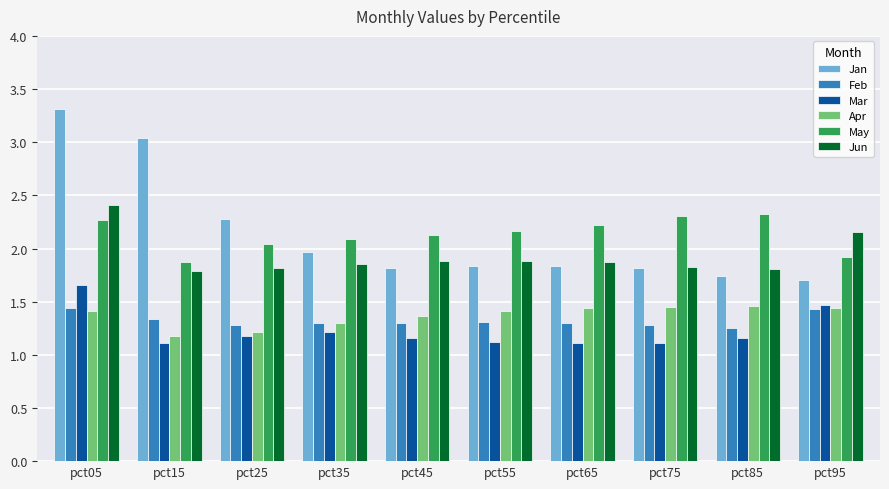

At which label does May first exceed 2?

pct05